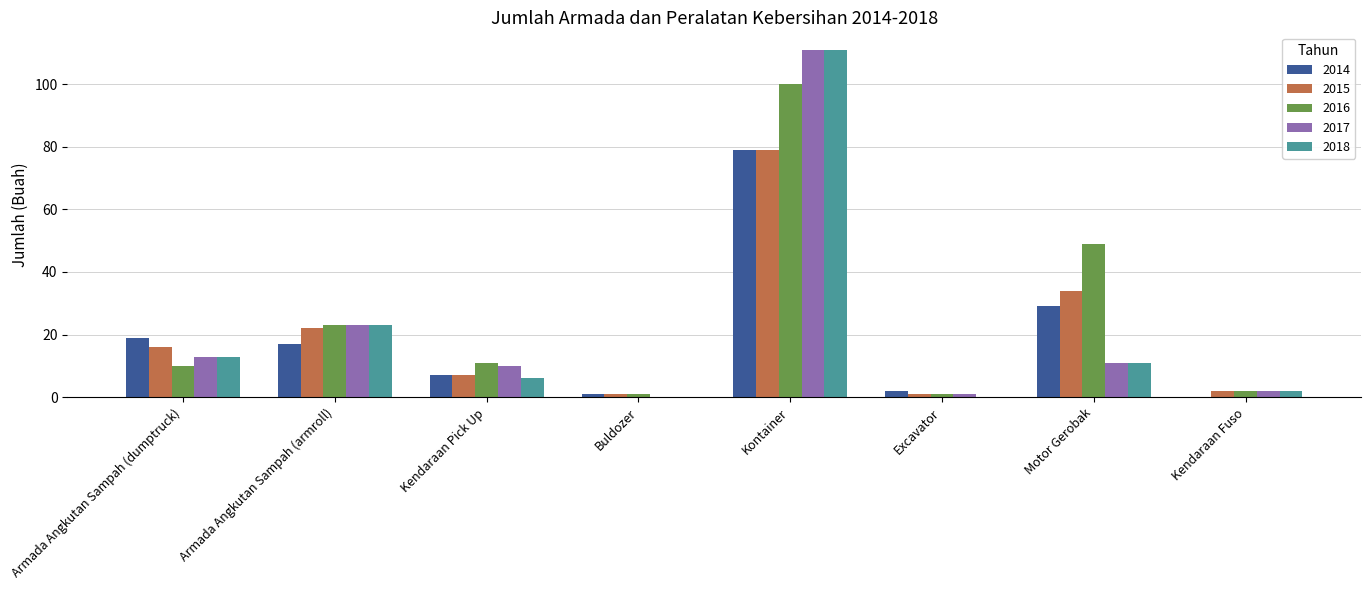

Are the bars grouped side by side (vs. stacked)?

Yes